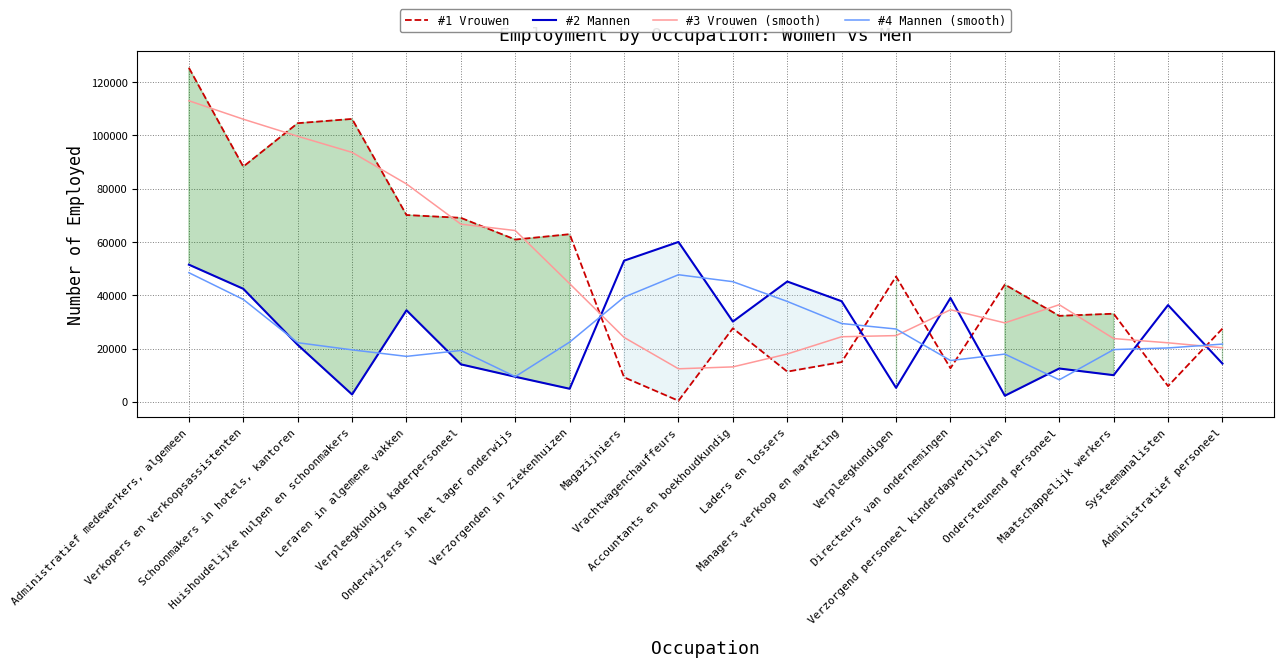

At which label does #2 Mannen first exceed 30134?

Administratief medewerkers, algemeen